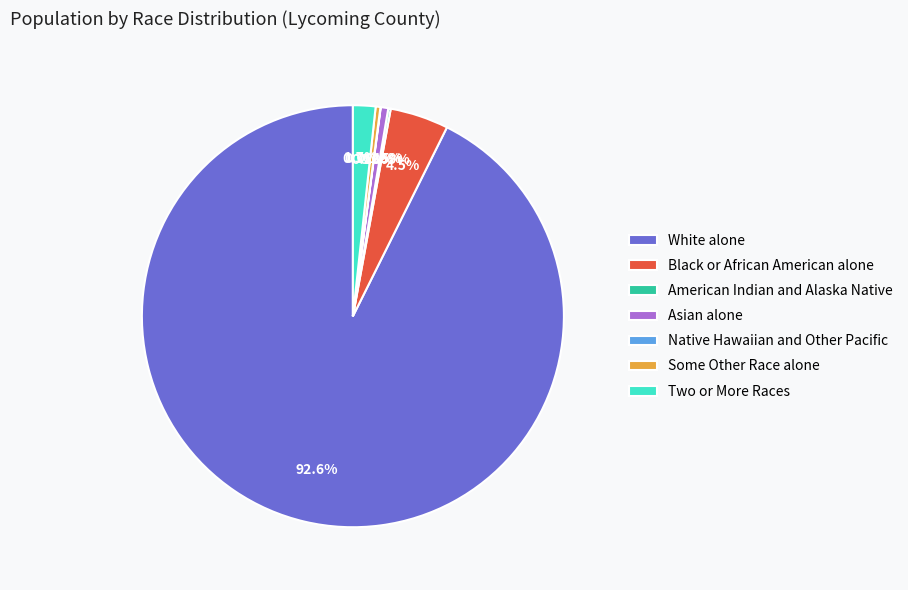

Is the sum of White alone and Some Other Race alone greater than half?

Yes